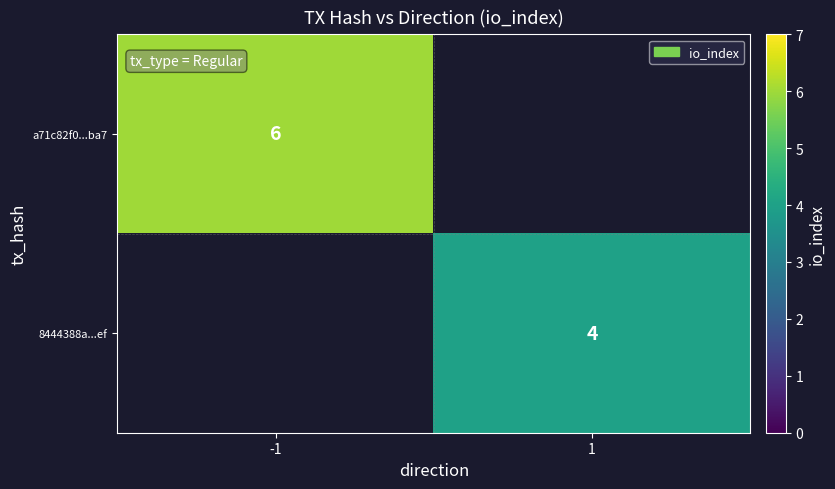

The value of a71c82f0...ba7 at -1 is 9. True or false?

False